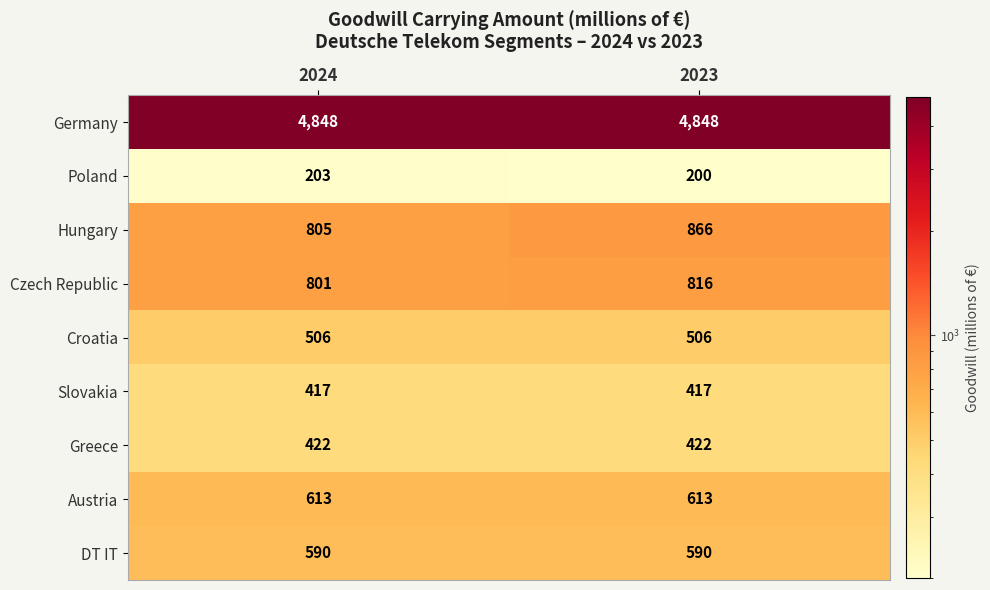

Which series has the largest range (max minus min)?

Hungary